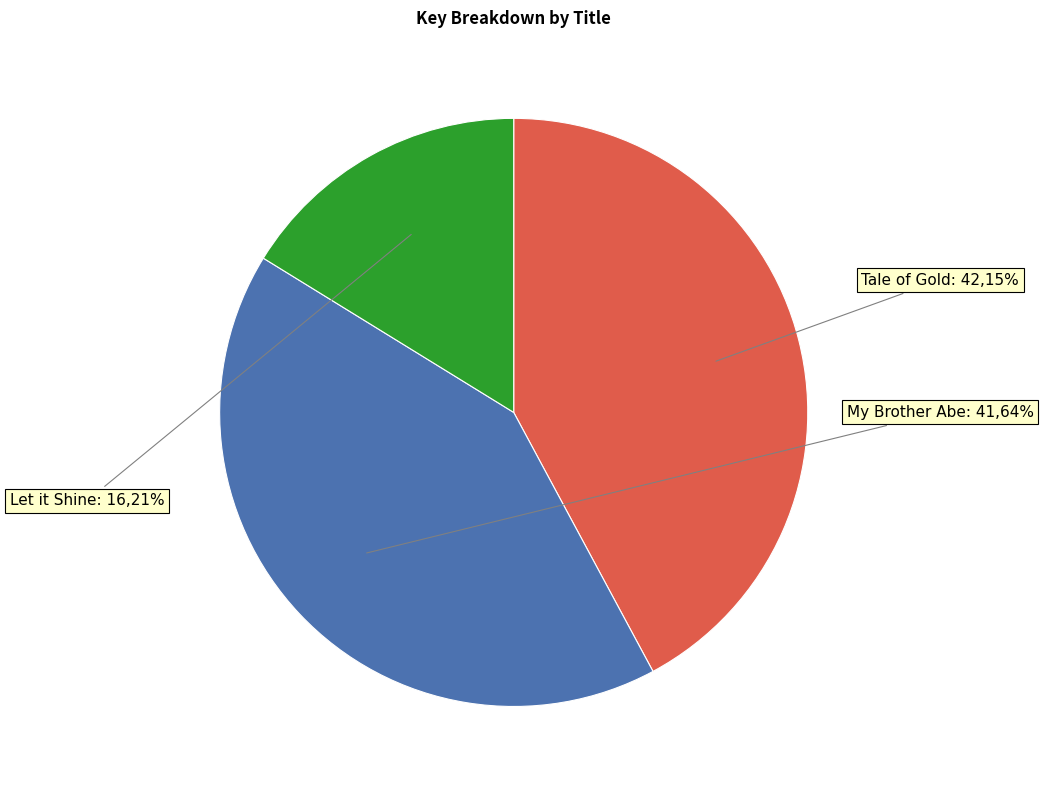

Does Tale of Gold represent more than half of the total?

No